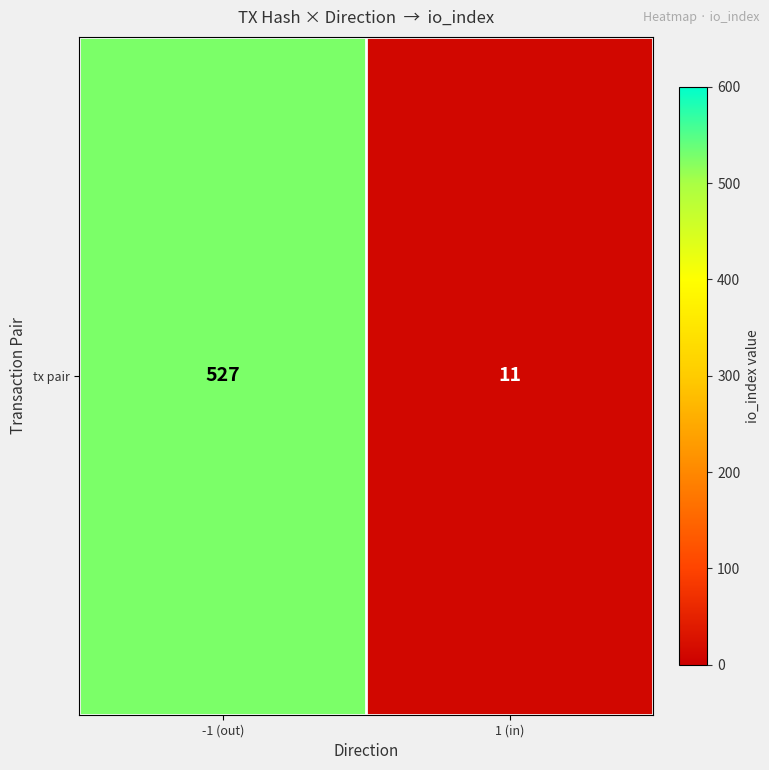

The chart shows a value of 11 at 1 (in). True or false?

True